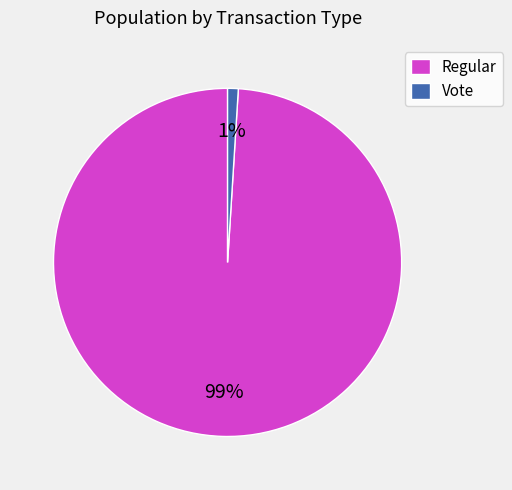

To the nearest percent, what is the difference between the largest and smallest slice percentages?

98%